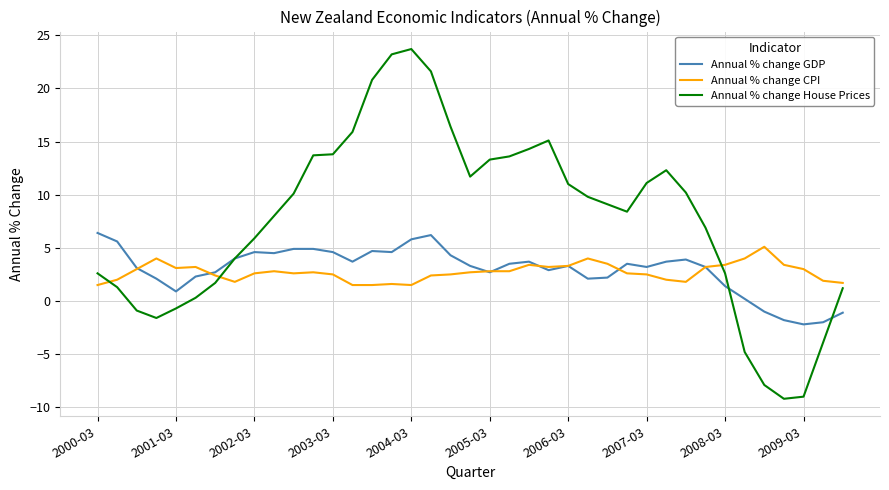

What is the greatest value displayed?

23.7